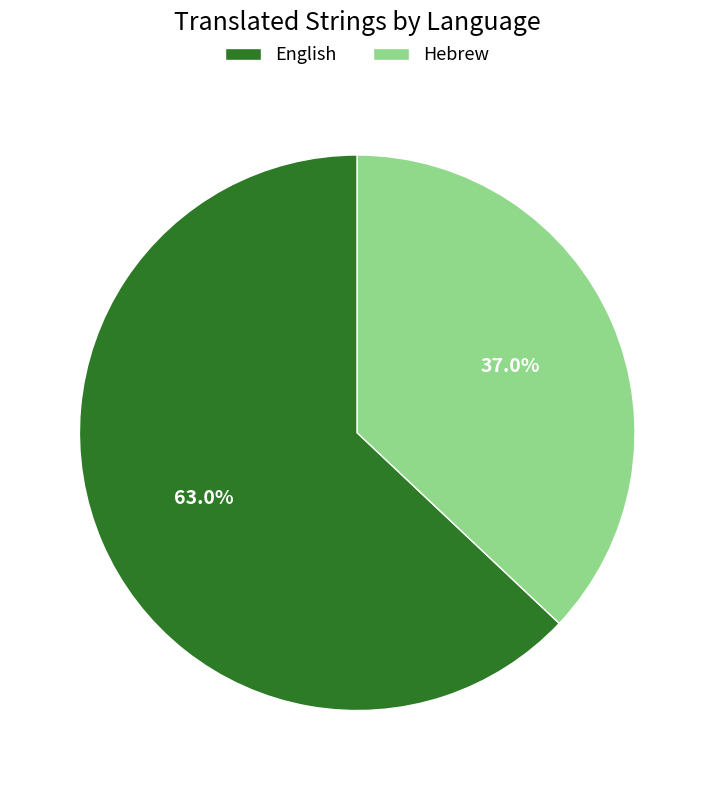

Rank the categories by value from lowest to highest.

Hebrew, English